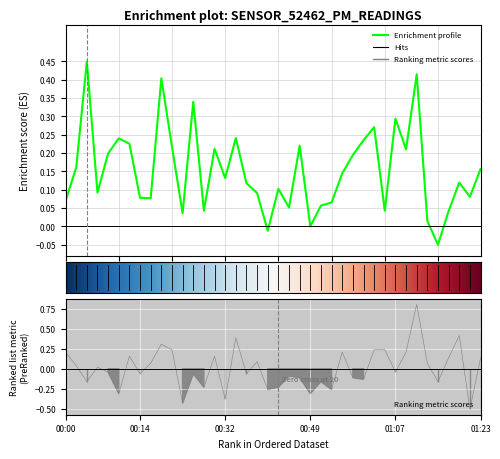

Between 38 and 34, which is larger?

38